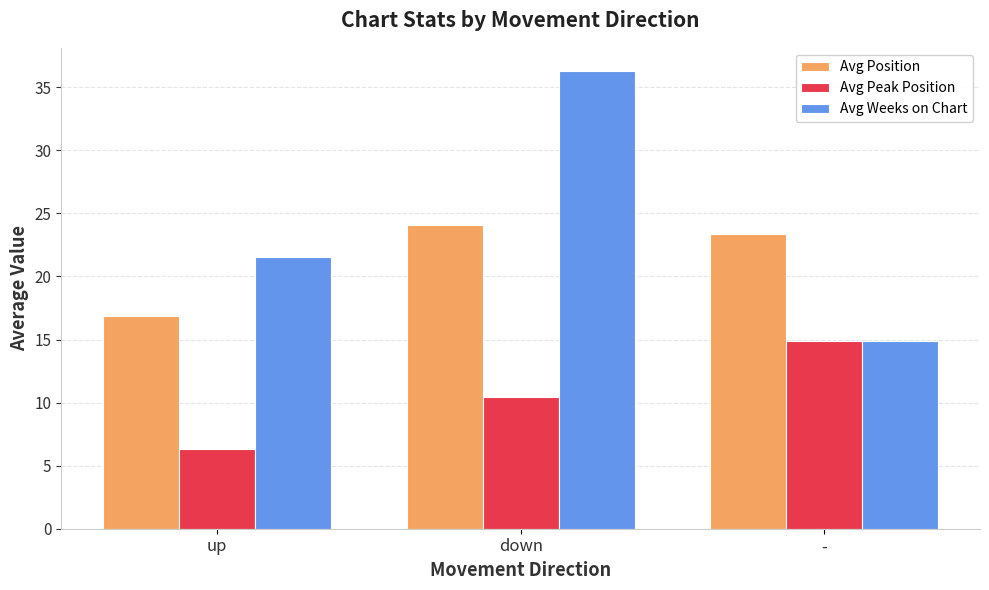

Reading left to right, transcribe all the data shown in this chart.

Avg Position: up=16.8	down=24.1	-=23.4
Avg Peak Position: up=6.3	down=10.5	-=14.9
Avg Weeks on Chart: up=21.5	down=36.3	-=14.9